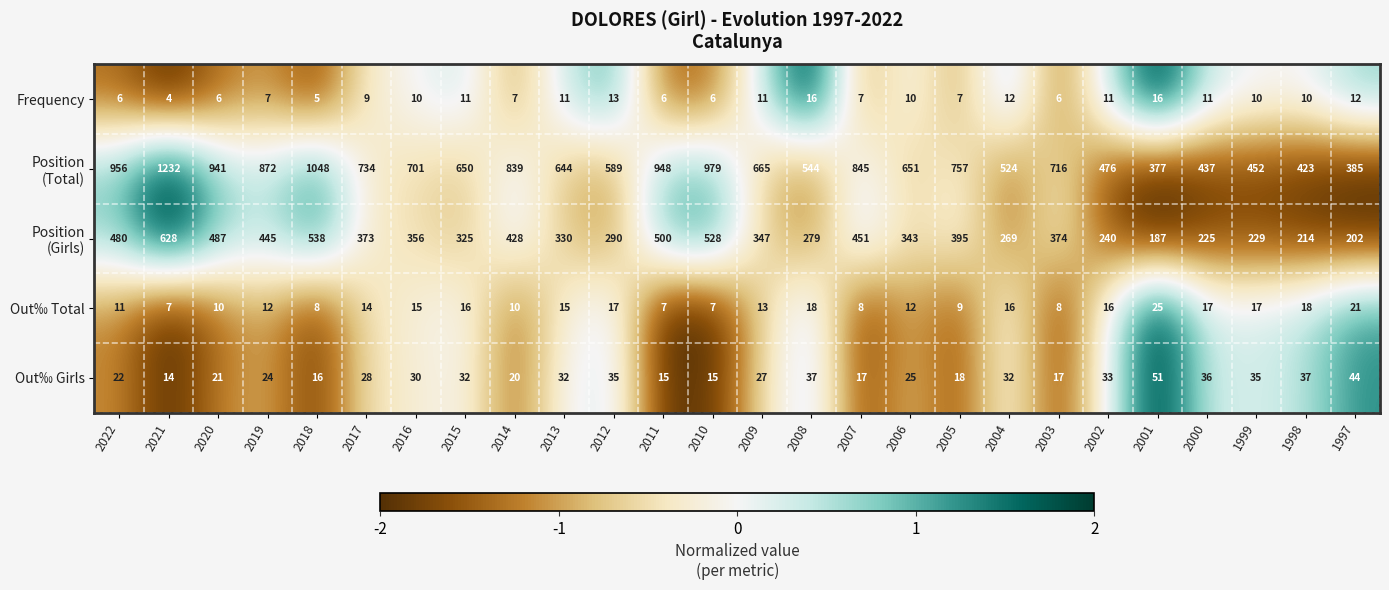

Count the number of categories in the chart.

26